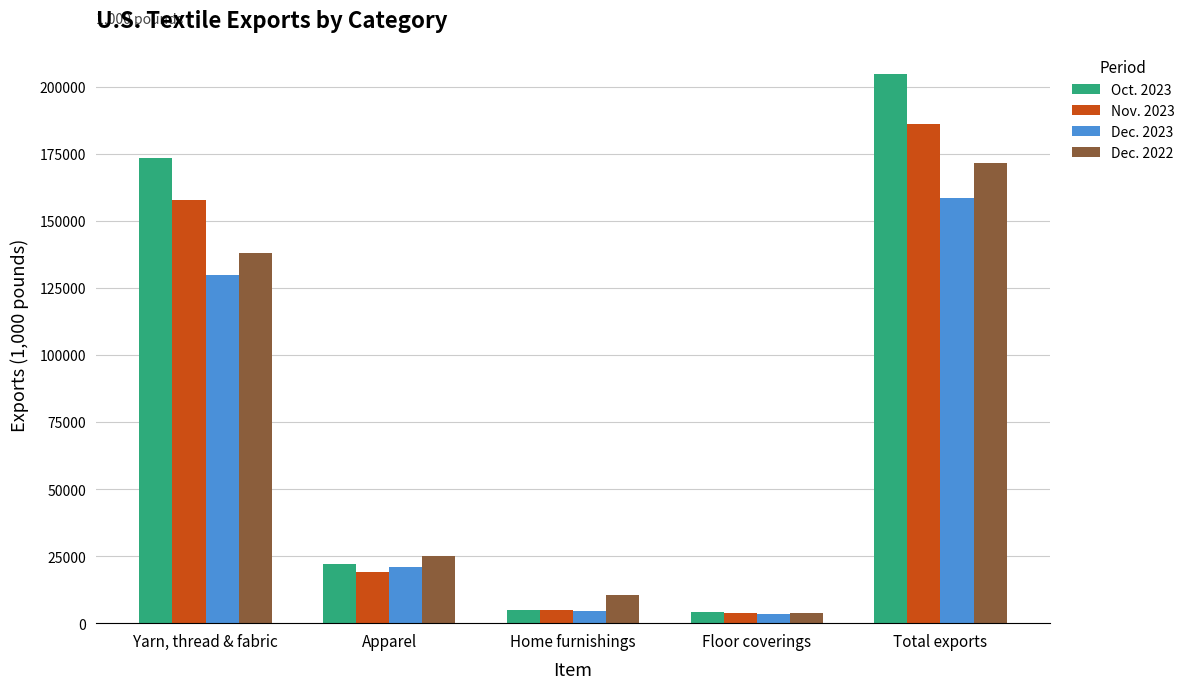

Which series has the widest spread of values?

Oct. 2023